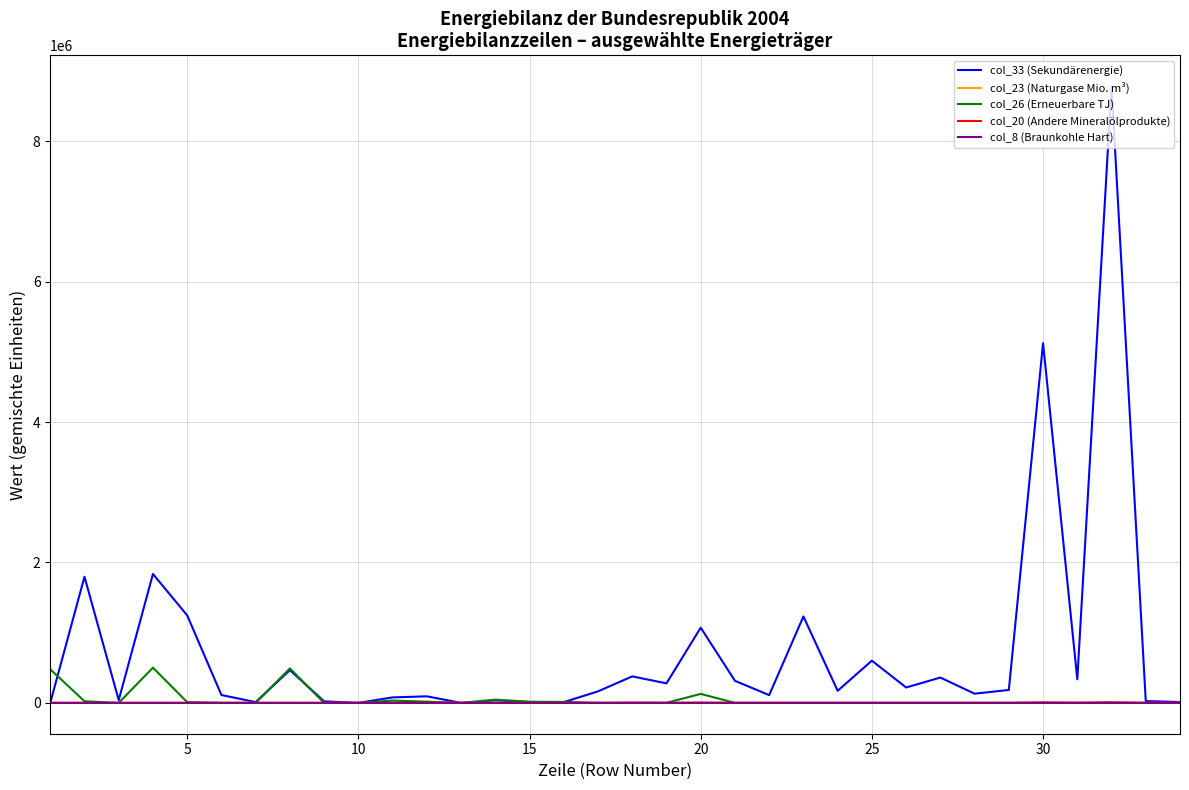

What is the difference between the maximum and minimum values in the col_23 (Naturgase Mio. m³) series?

1039.5